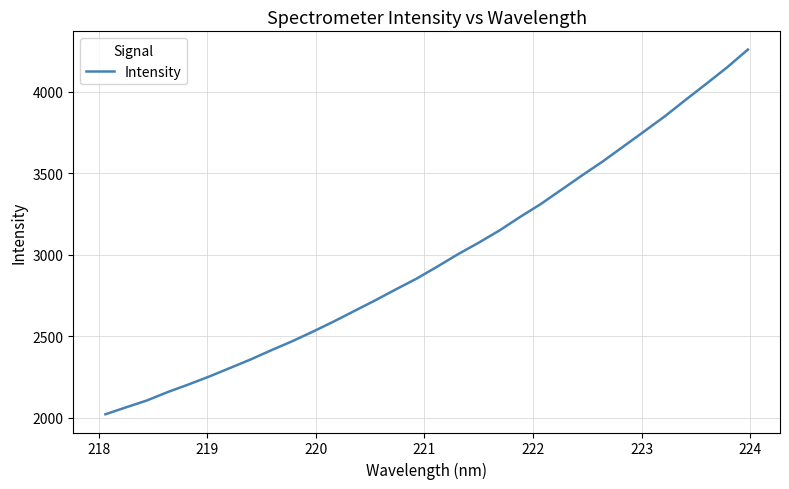

What is the smallest value displayed?

2022.6